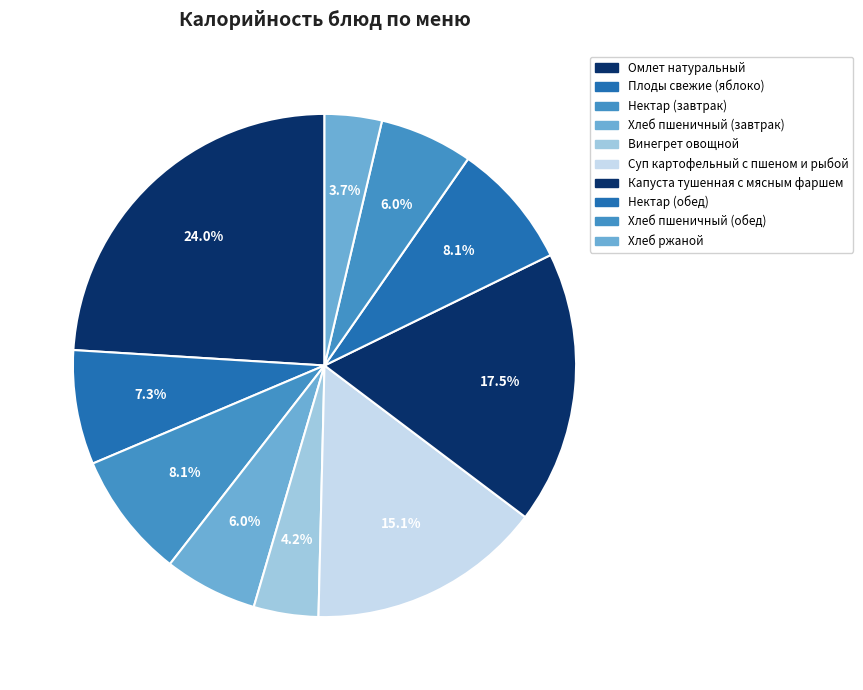

Count the number of slices in the pie.

10